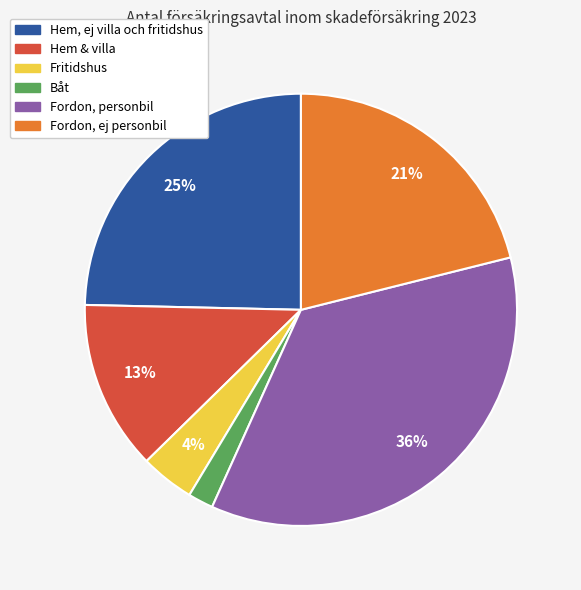

To the nearest percent, what is the average slice percentage?

17%